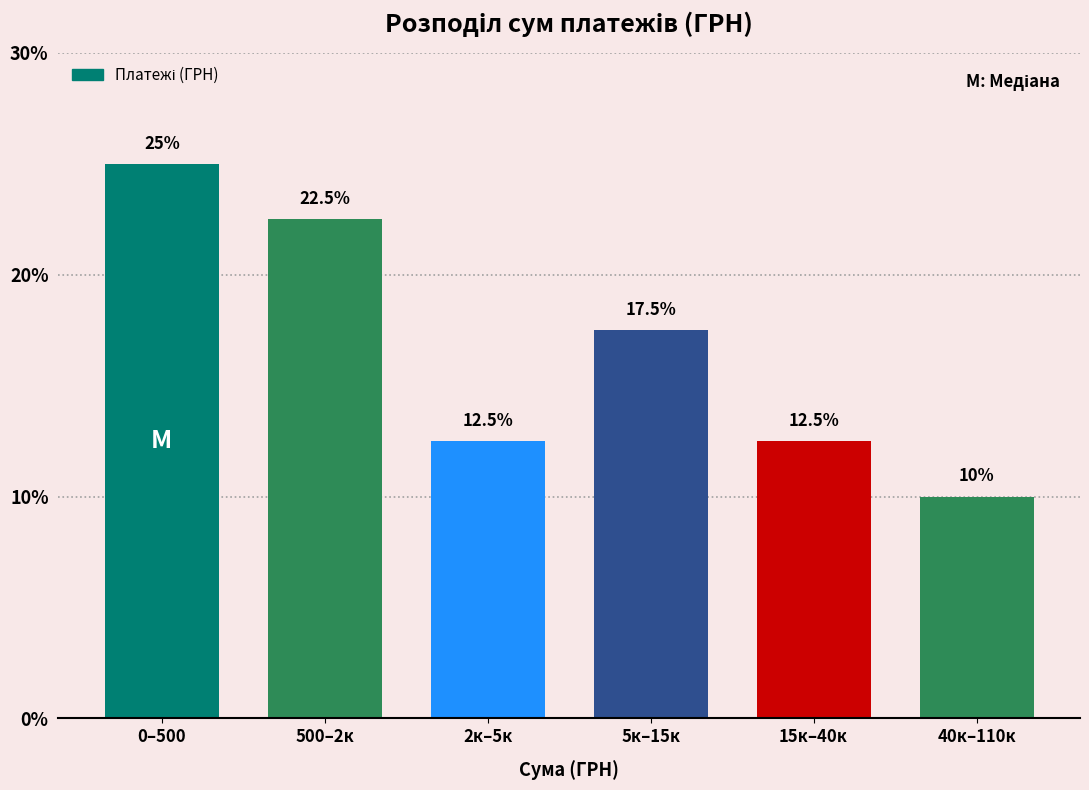

Reading left to right, what are all the values shown in this chart?

0–500=25.0	500–2к=22.5	2к–5к=12.5	5к–15к=17.5	15к–40к=12.5	40к–110к=10.0